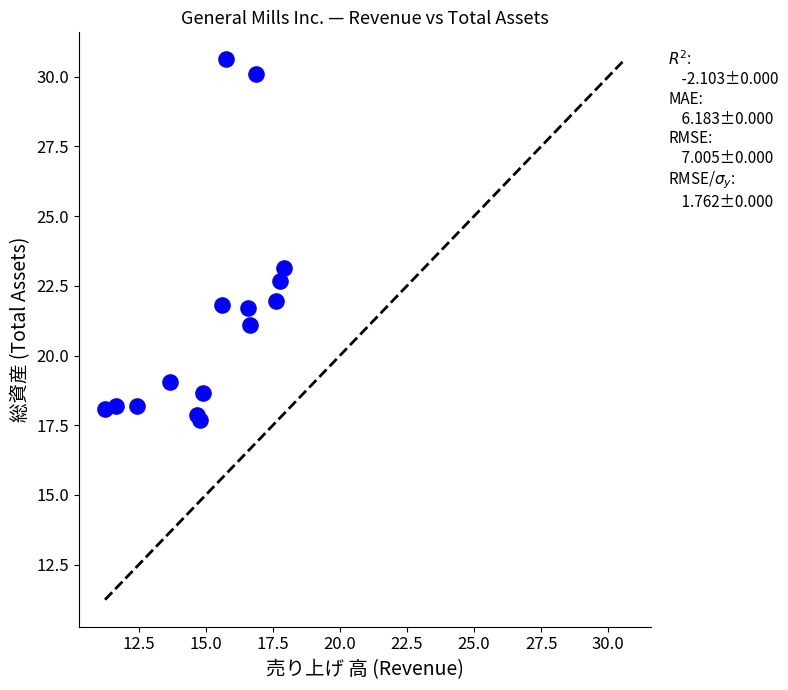

What Y value in the scatter plot is closest to 24?

23.1